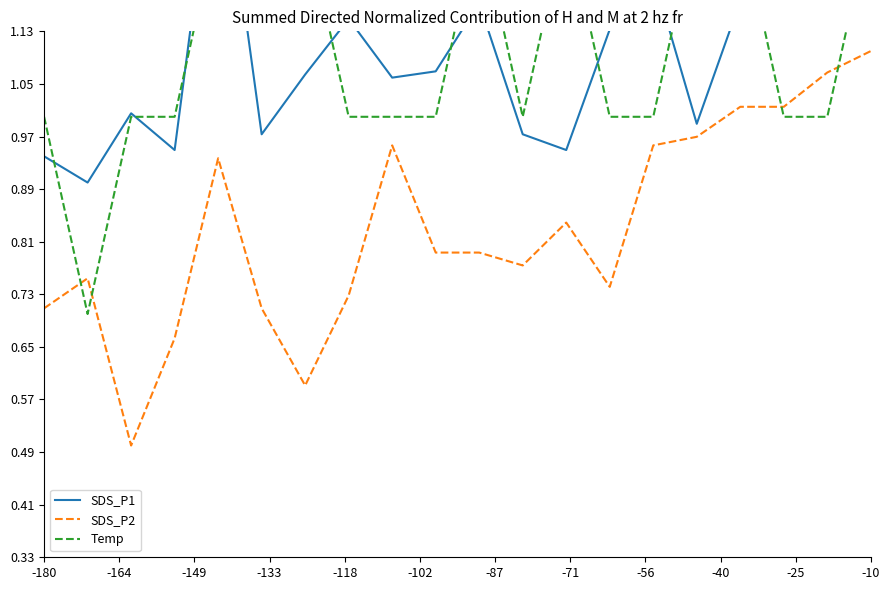

What are all the series names shown in the legend?

SDS_P1, SDS_P2, Temp